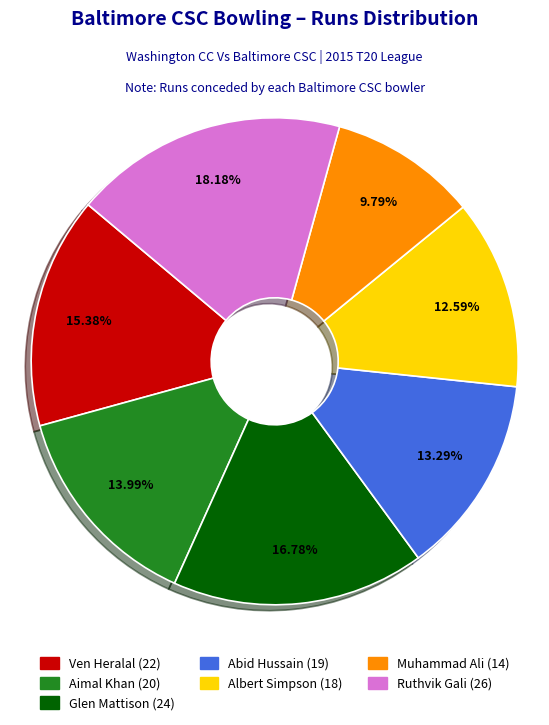

How many segments does this pie chart have?

7